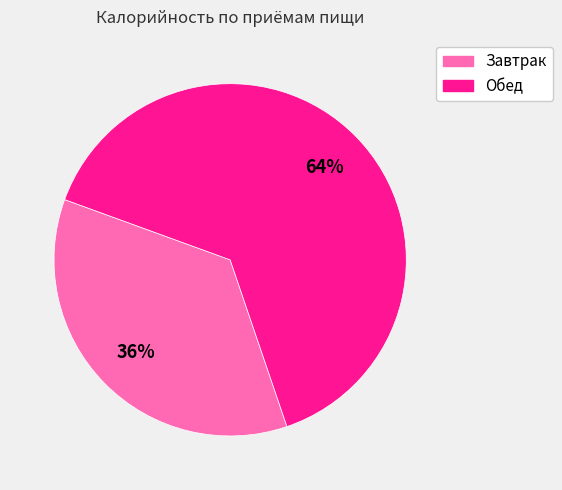

The Завтрак slice represents 36% of the pie. True or false?

True